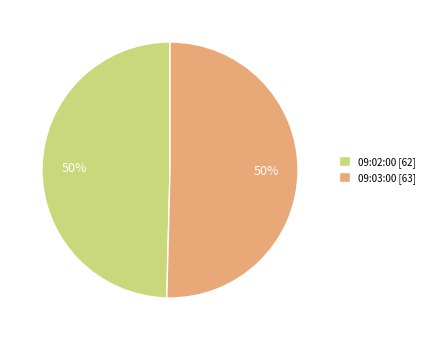

To the nearest percent, what percentage of the pie is 09:03:00?

50%